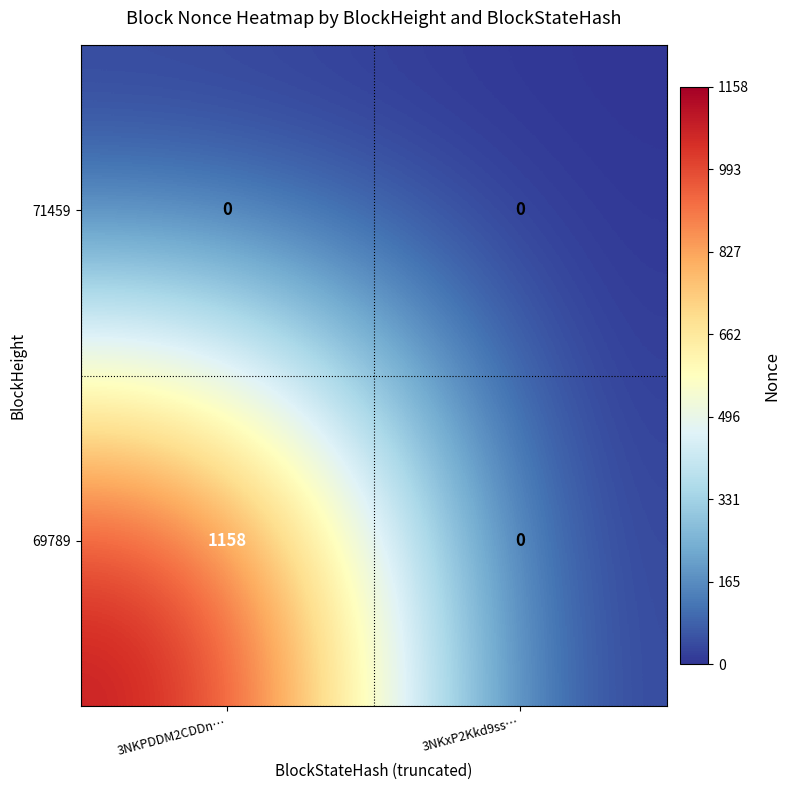

Which series has the widest spread of values?

69789